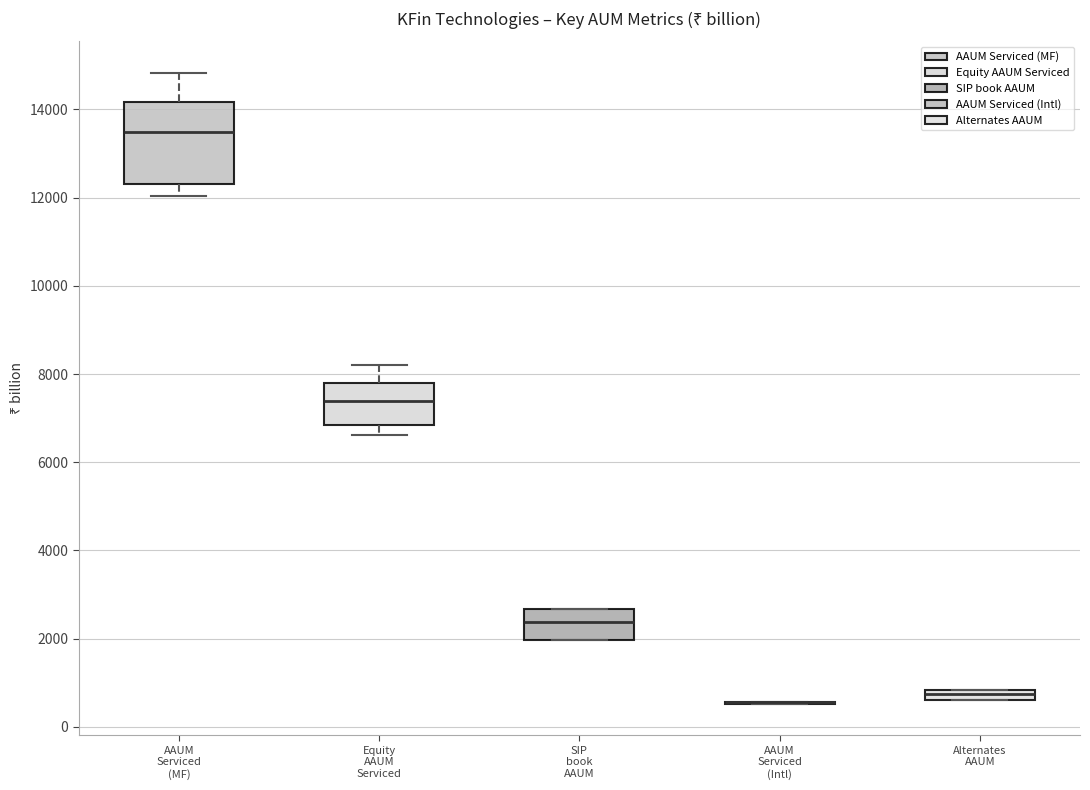

Which box is the tallest, from its lower edge to its upper edge?

AAUM Serviced (MF)